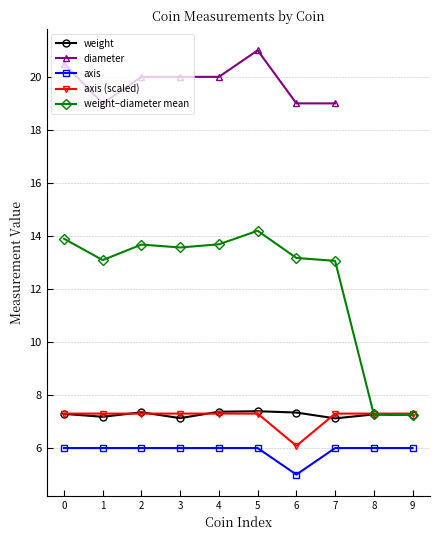

True or false: axis and weight intersect in this chart.

False